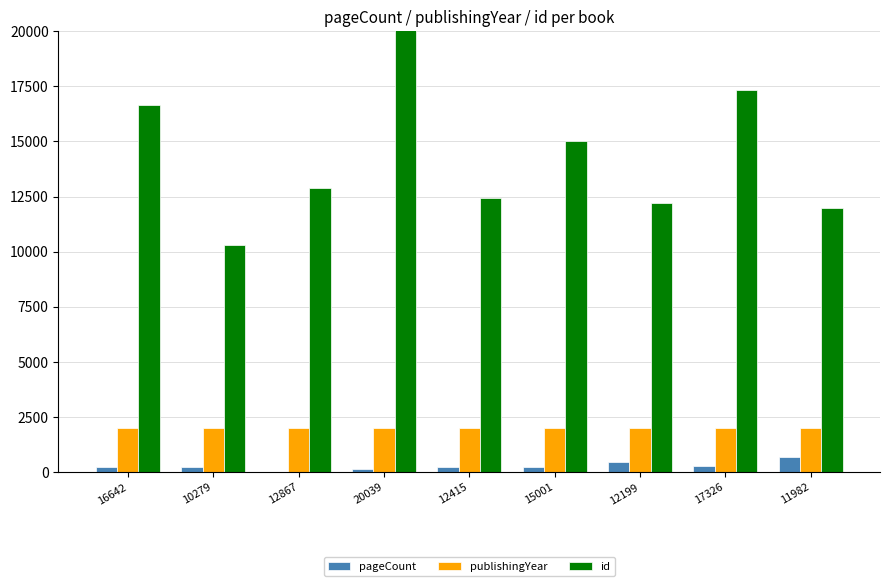

The id series shows 10279 at 10279. True or false?

True